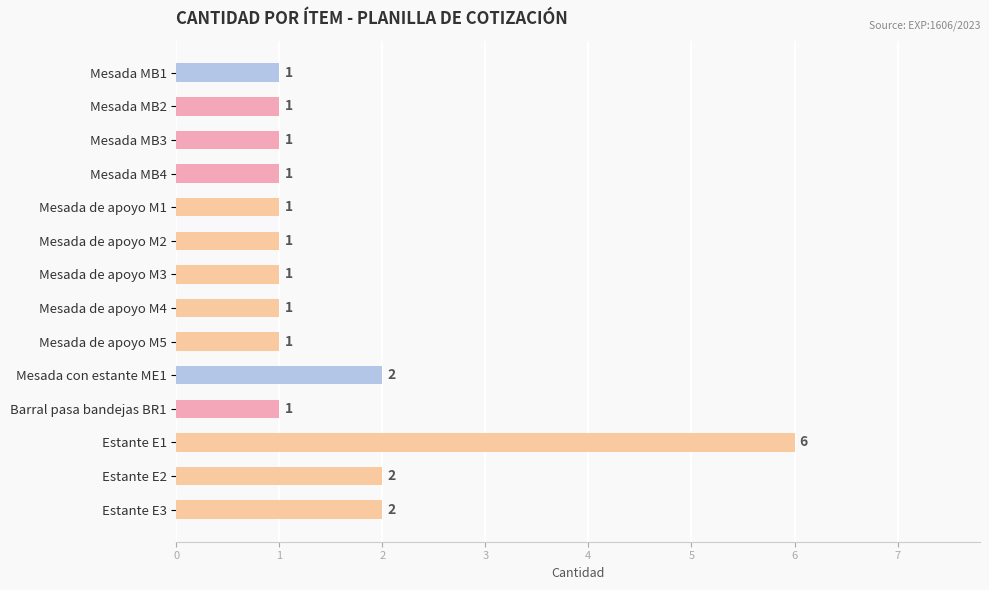

True or false: the data shows 1 at Mesada MB3.

True